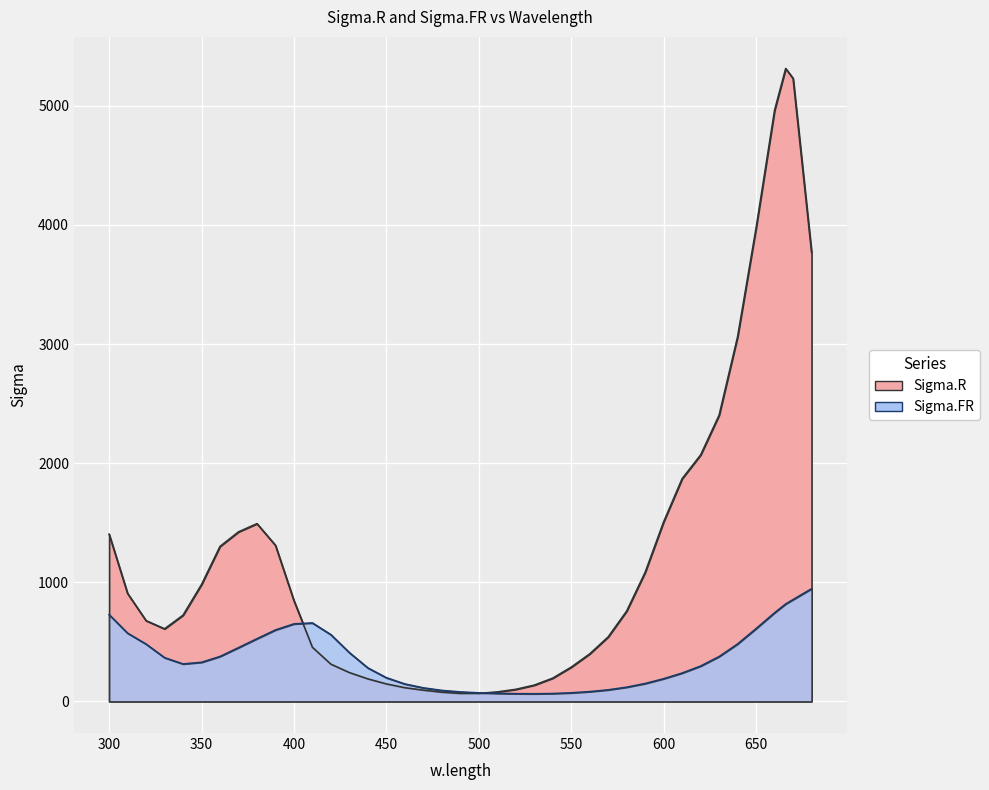

What is the minimum value for Sigma.FR?

63.9